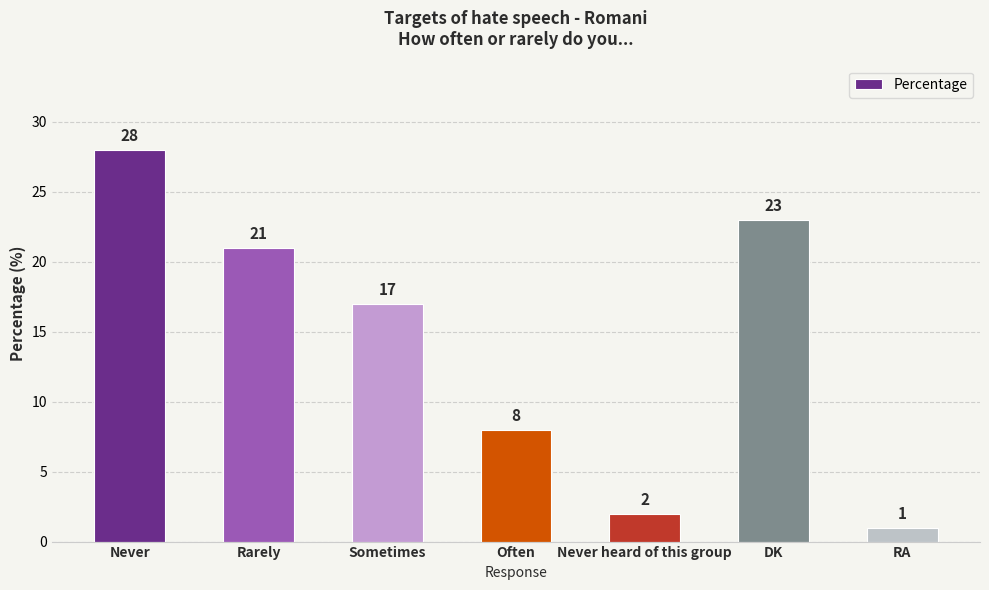

What is the value of the 7th bar from the left?

1